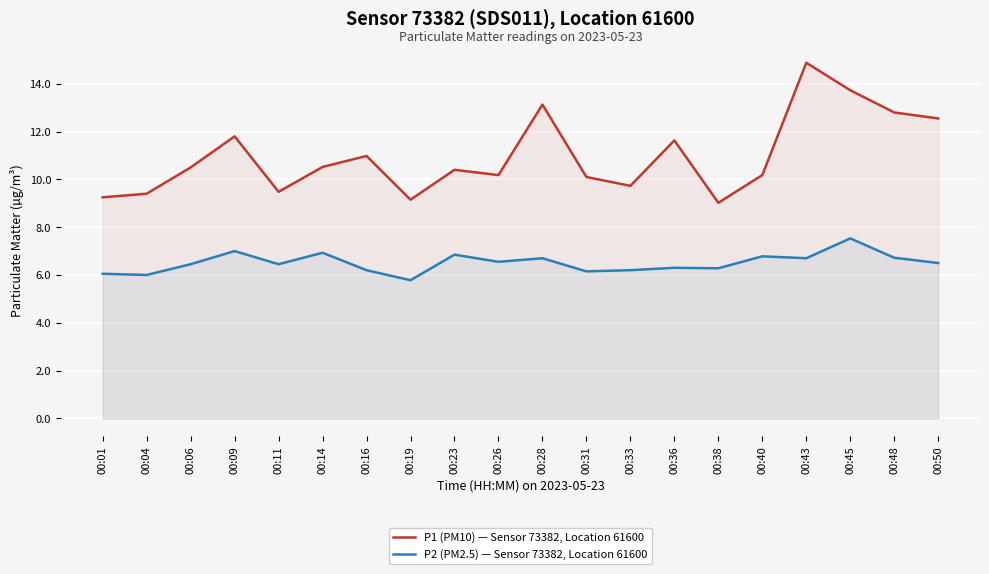

What are all the series names shown in the legend?

P1 (PM10) — Sensor 73382, Location 61600, P2 (PM2.5) — Sensor 73382, Location 61600